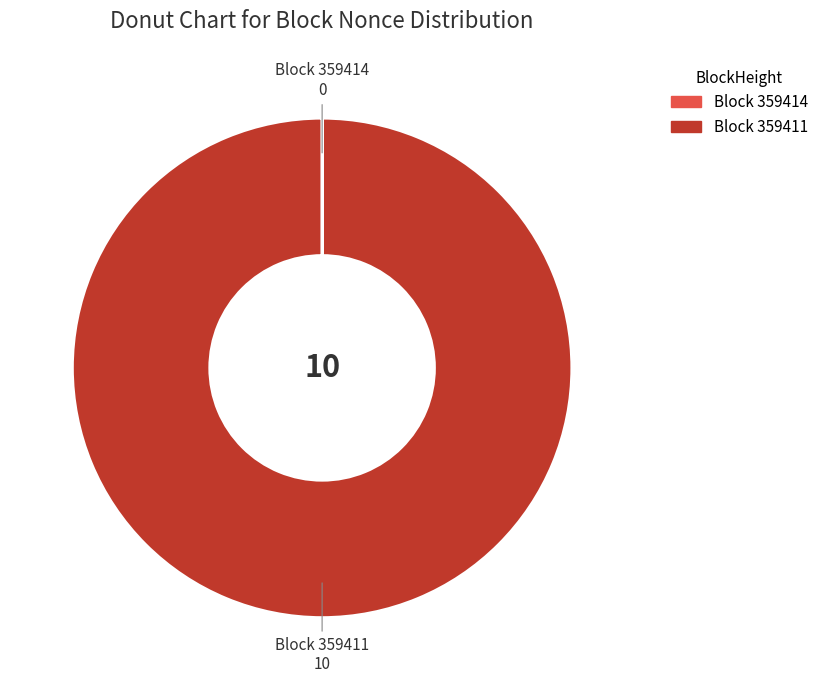

Does any single category account for the majority?

Yes